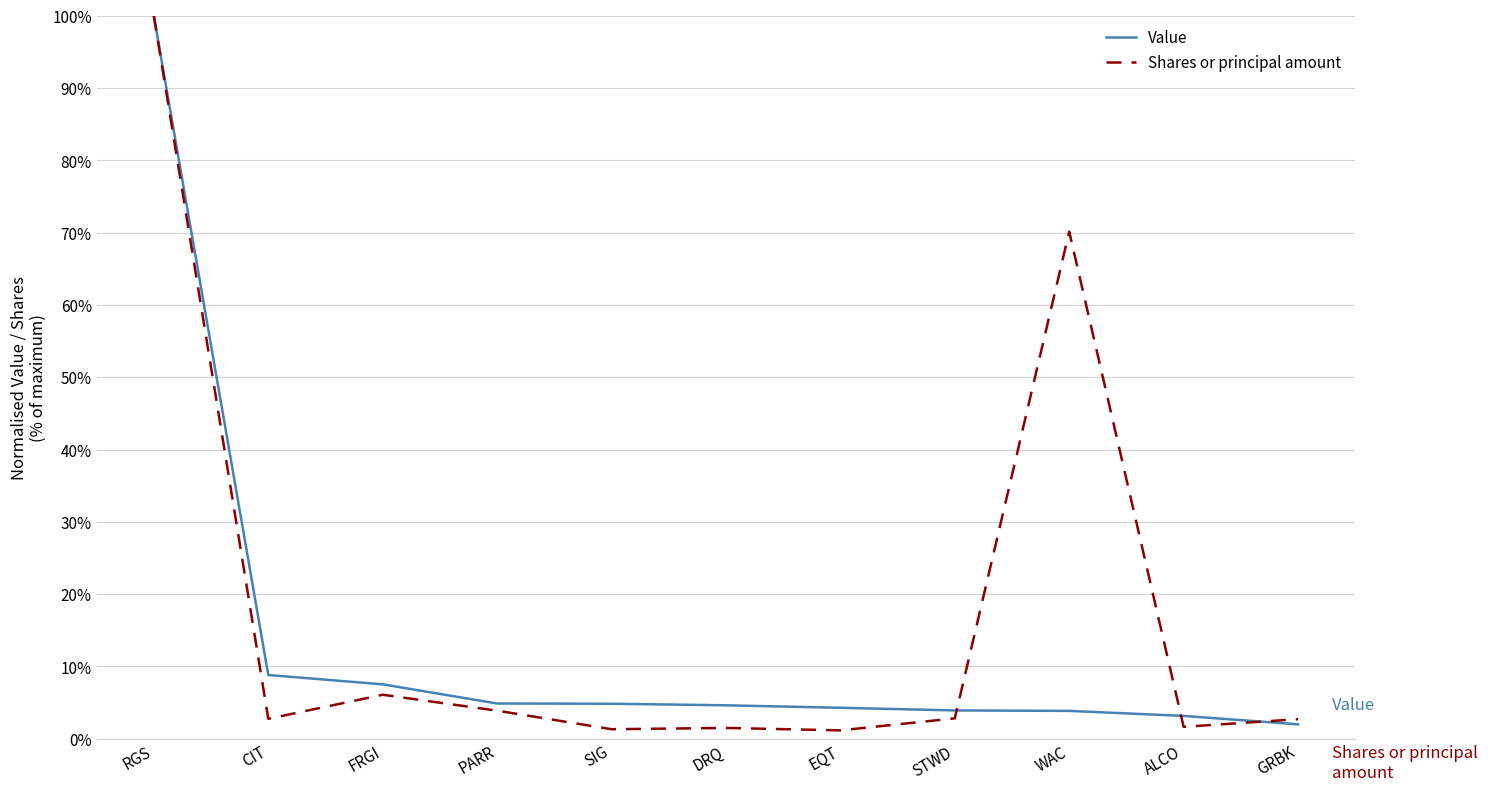

What is the average value of the Shares or principal amount series?

17.6